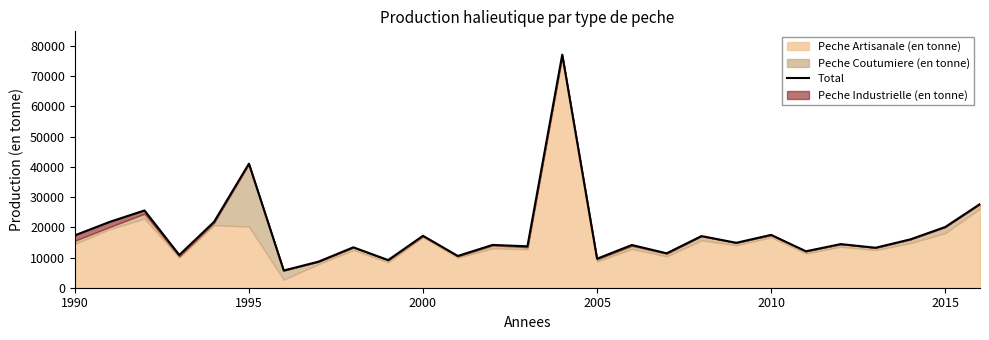

The value at 26 is 36091. True or false?

False